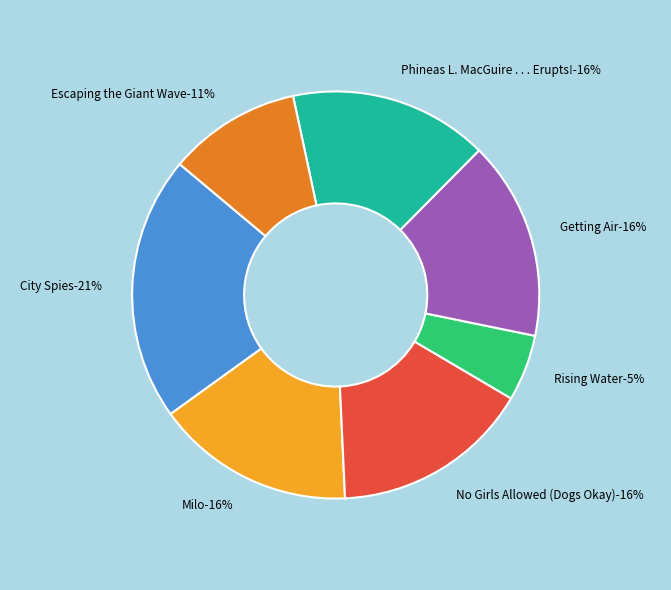

Is there any slice that represents more than half of the pie?

No